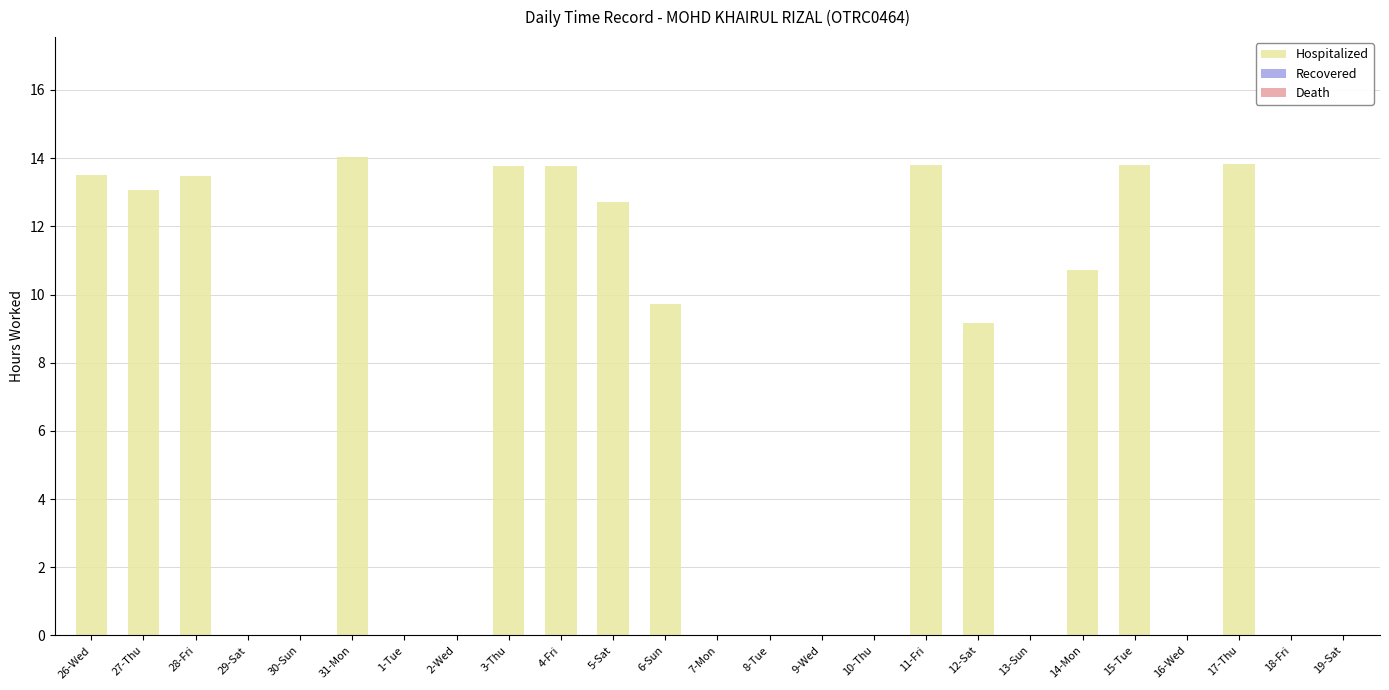

Does the chart contain stacked bars?

No